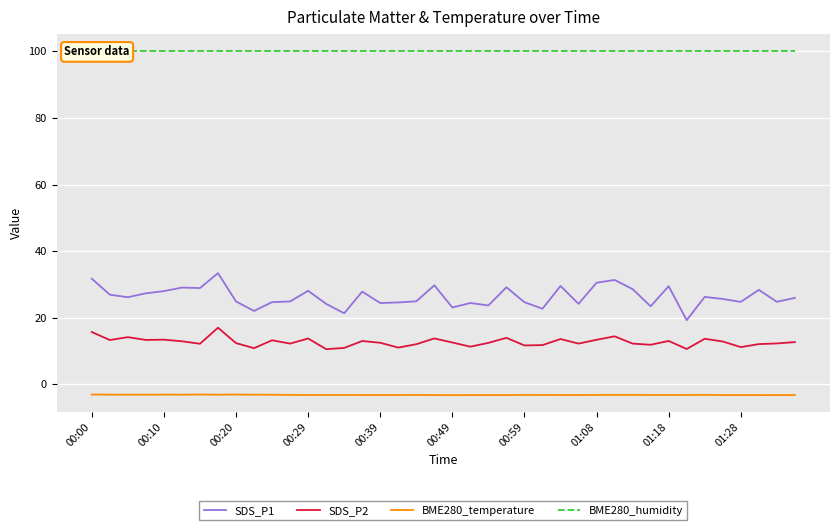

Is the value of BME280_temperature at 33 greater than the value of SDS_P2 at 35?

No